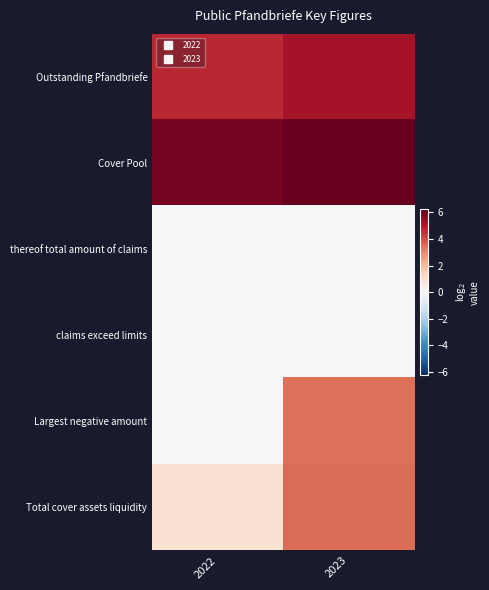

Which category has the lowest value across all series?

2022